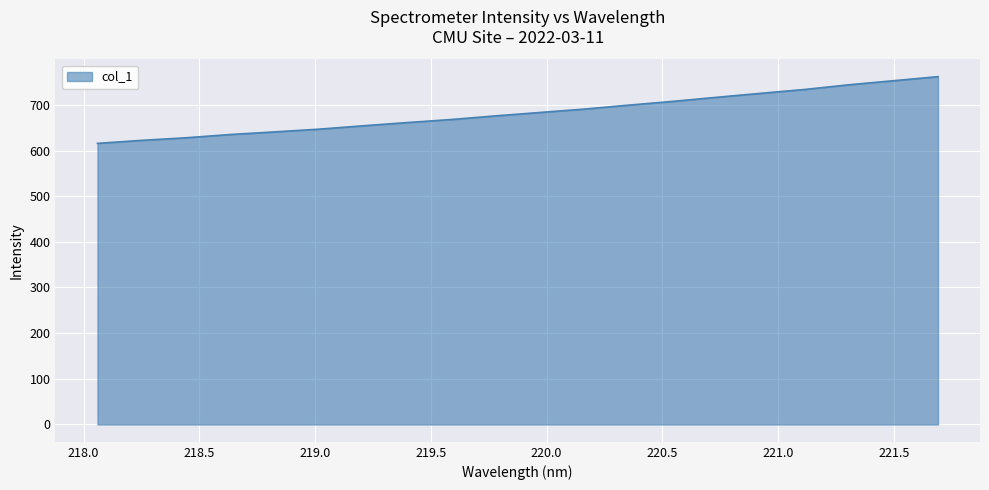

What is the difference between the maximum and minimum values?

146.1